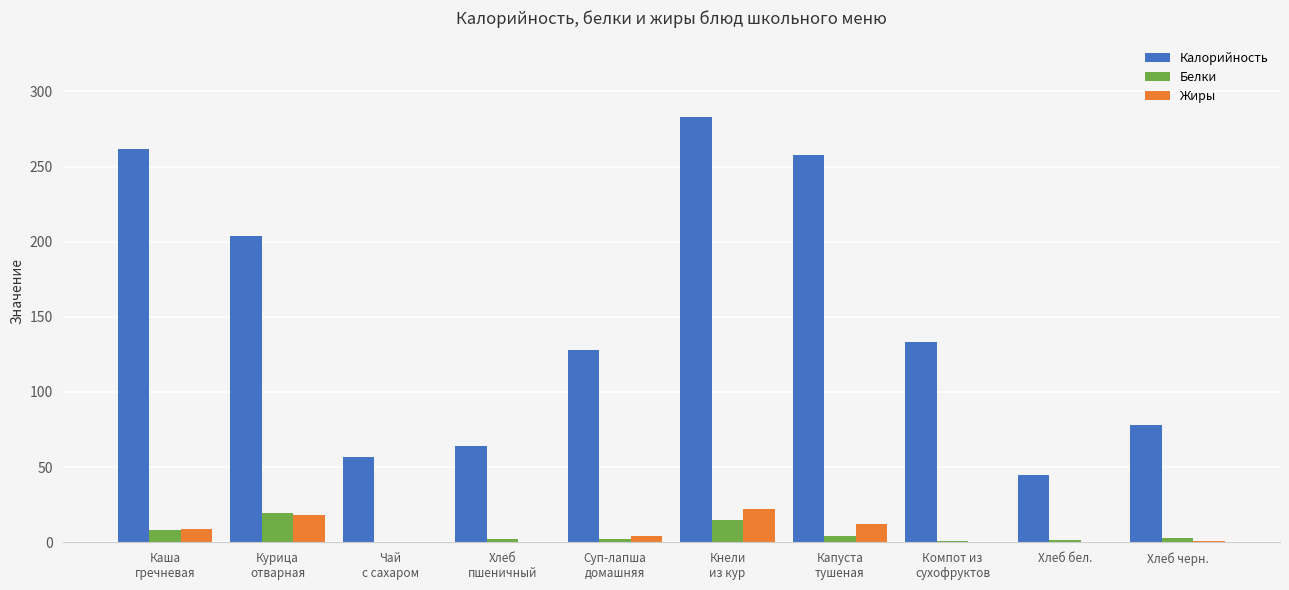

Are the bars horizontal?

No